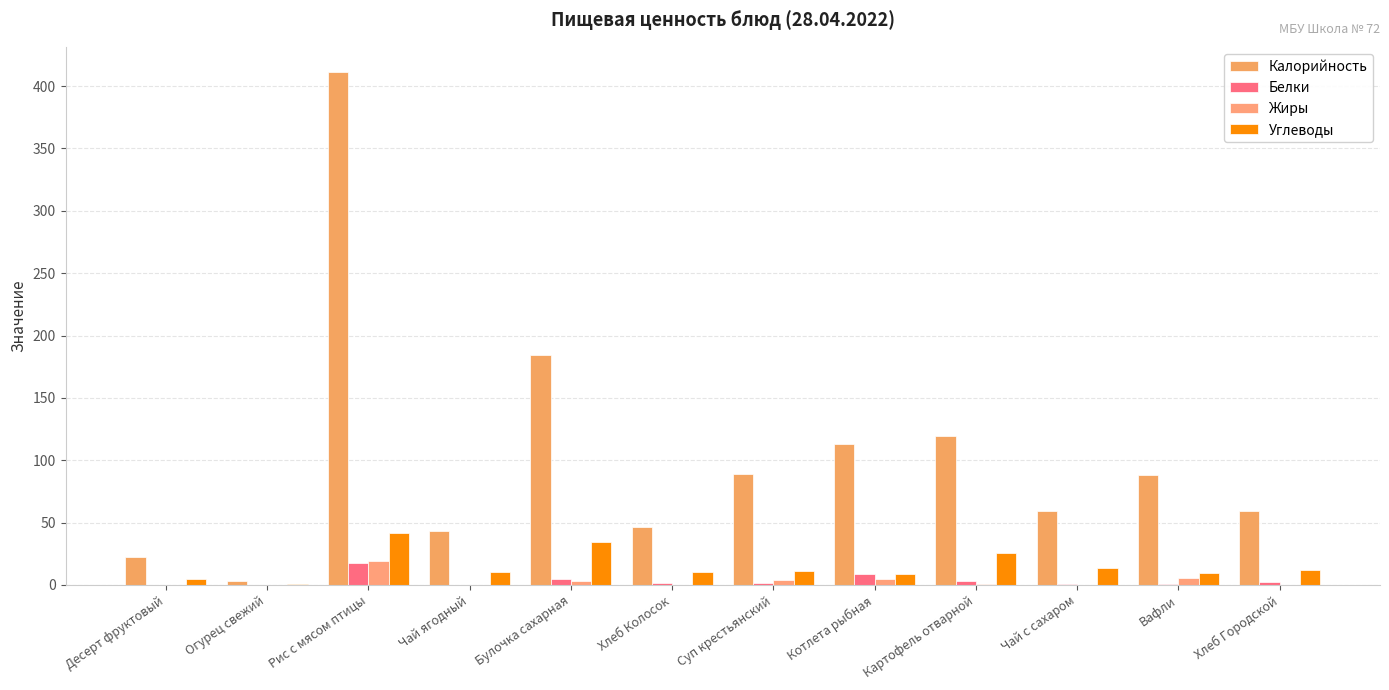

How many data points does each series have?

12